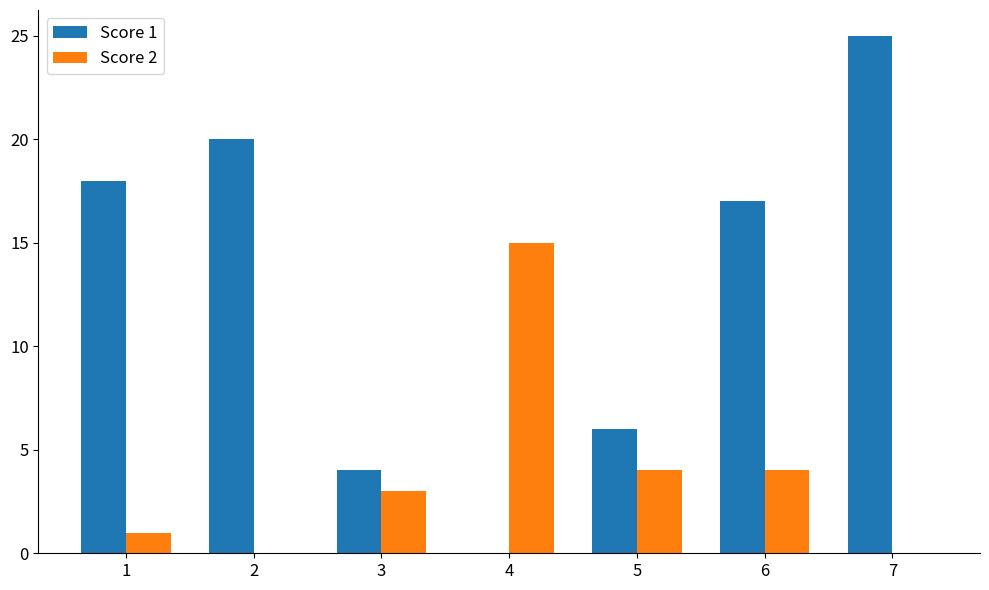

Is it true that Score 2 equals 1 at 6?

False